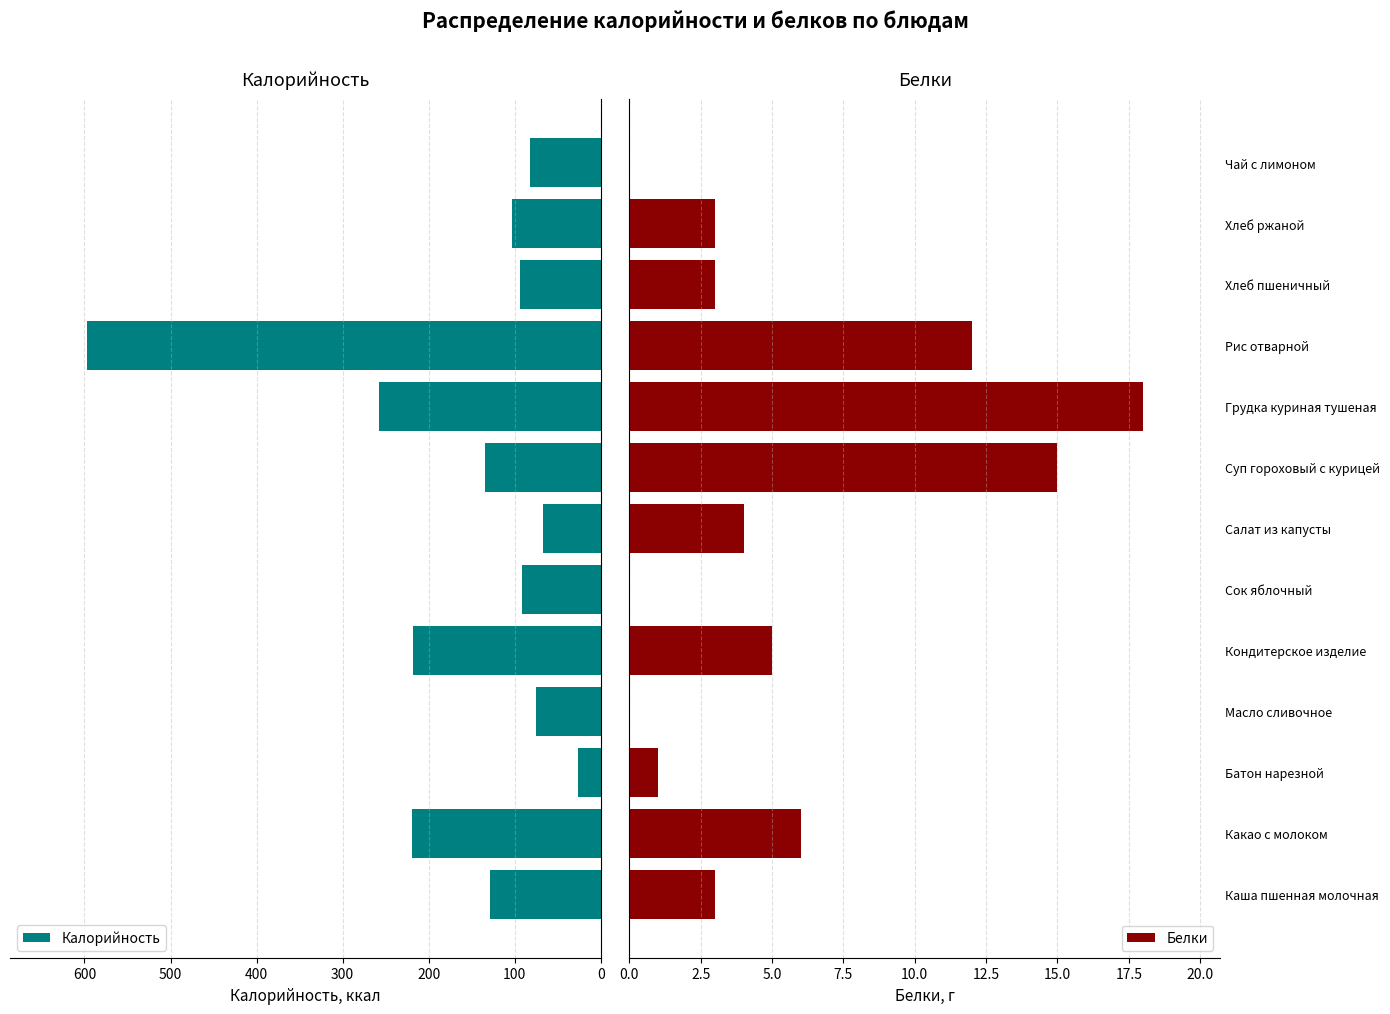

What is the difference between the maximum and minimum values in the Калорийность series?

570